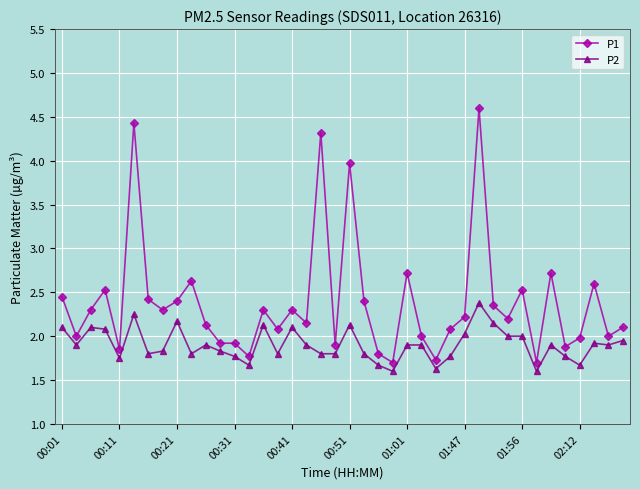

Which series has the largest total across all categories?

P1